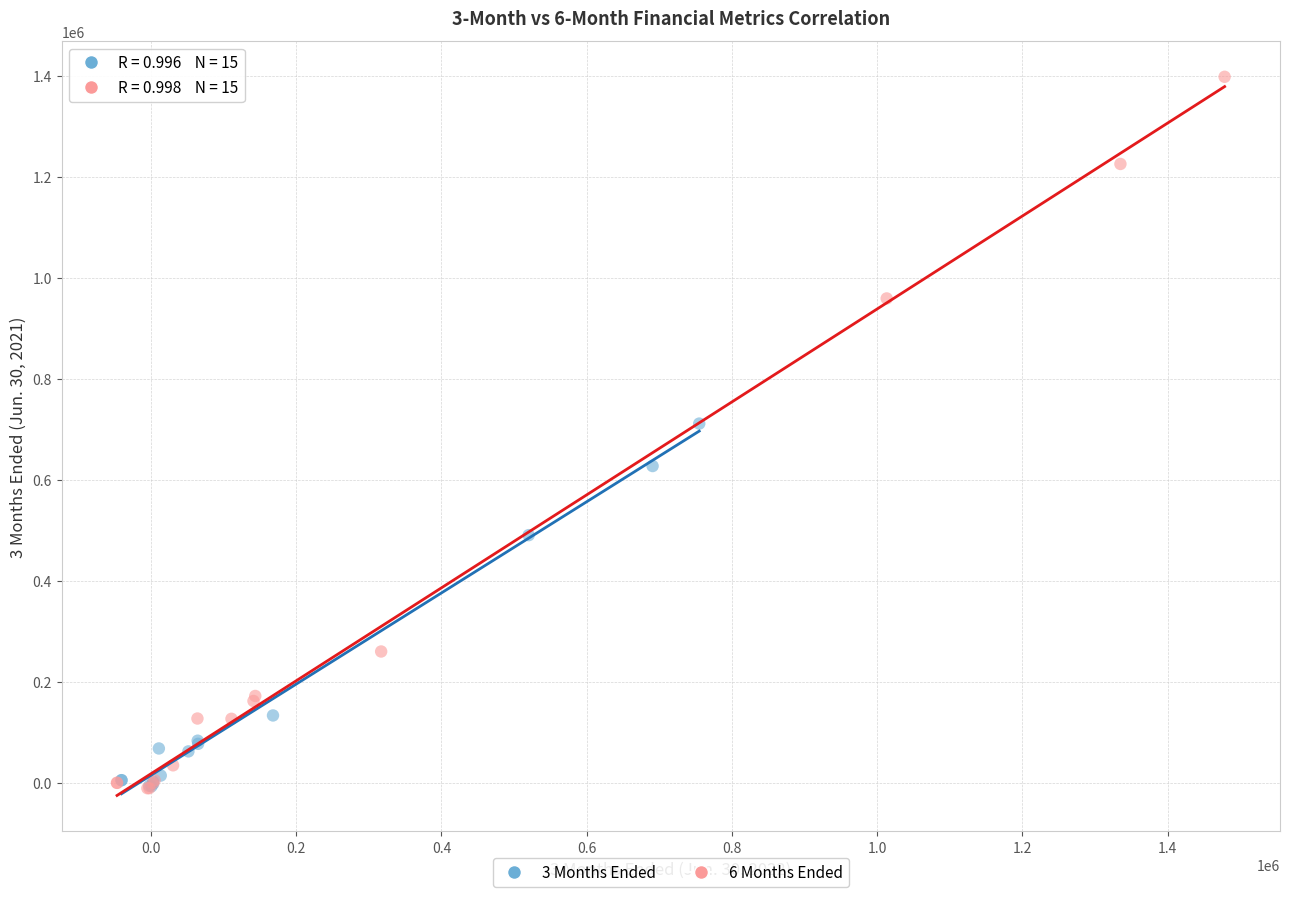

Which series contains the highest Y value?

6 Months Ended